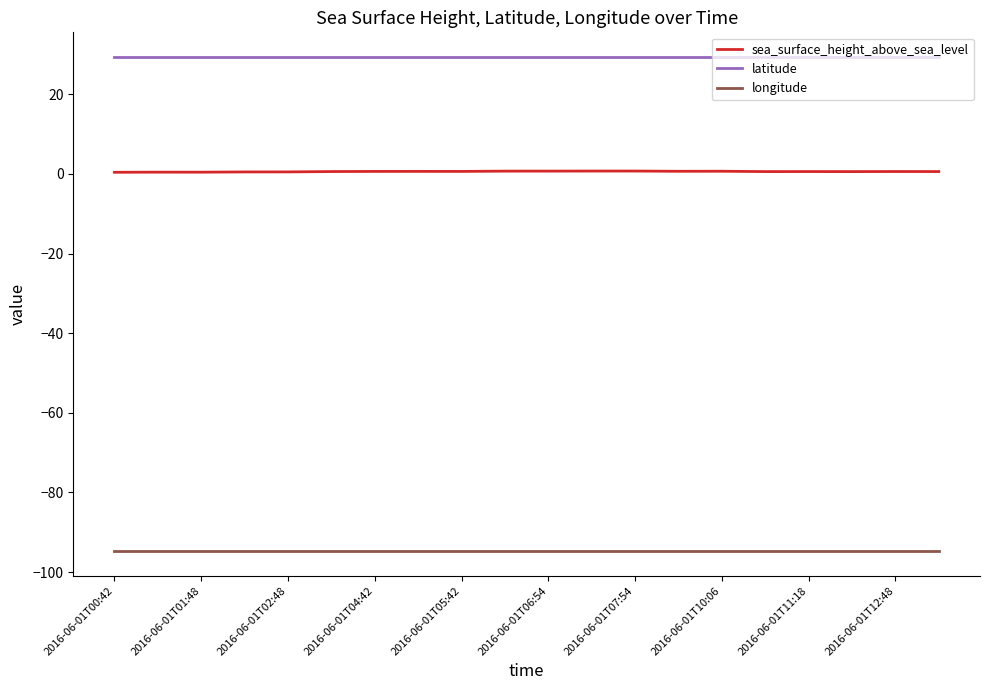

What is the lowest value of the sea_surface_height_above_sea_level series?

0.4